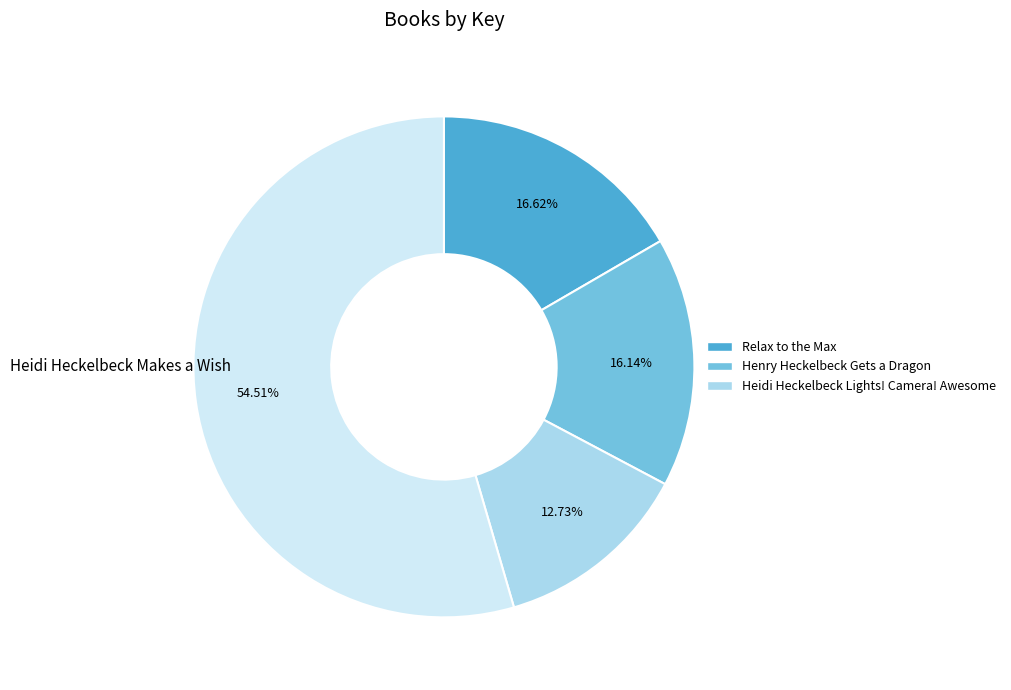

Rank the categories by value from lowest to highest.

Heidi Heckelbeck Lights! Camera! Awesome, Henry Heckelbeck Gets a Dragon, Relax to the Max, Heidi Heckelbeck Makes a Wish